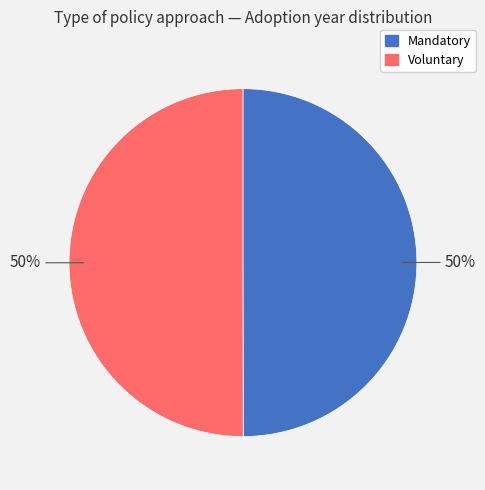

How many slices are in this pie chart?

2